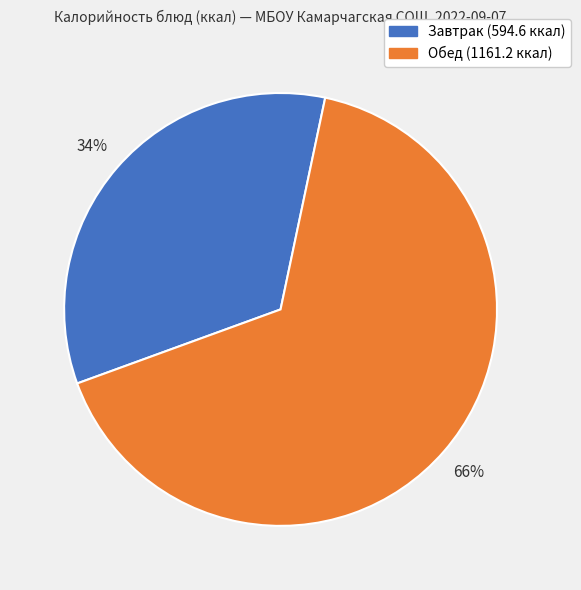

How many segments does this pie chart have?

2